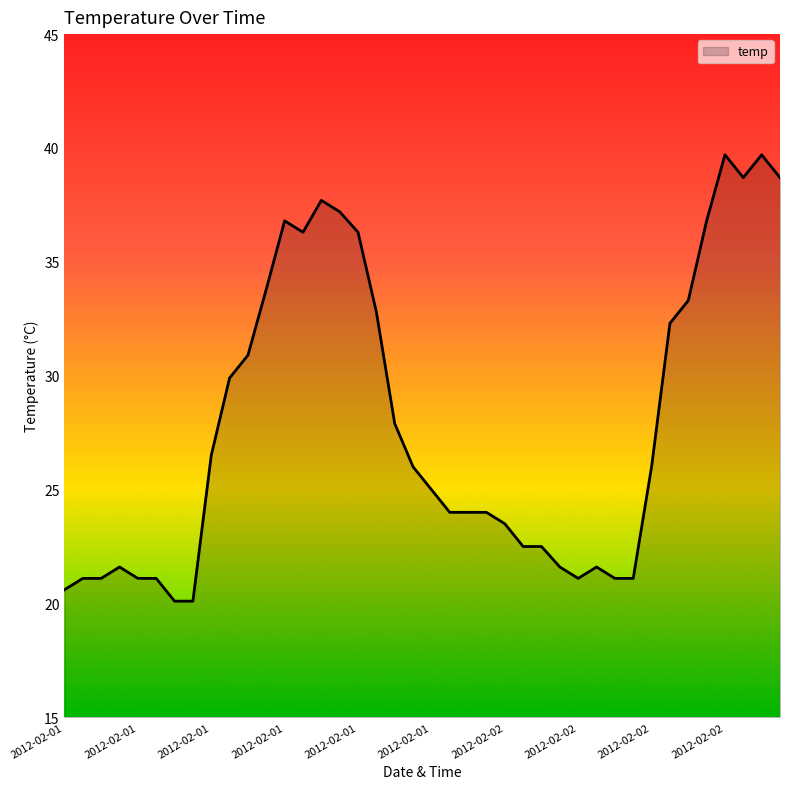

What is the smallest value displayed?

20.1